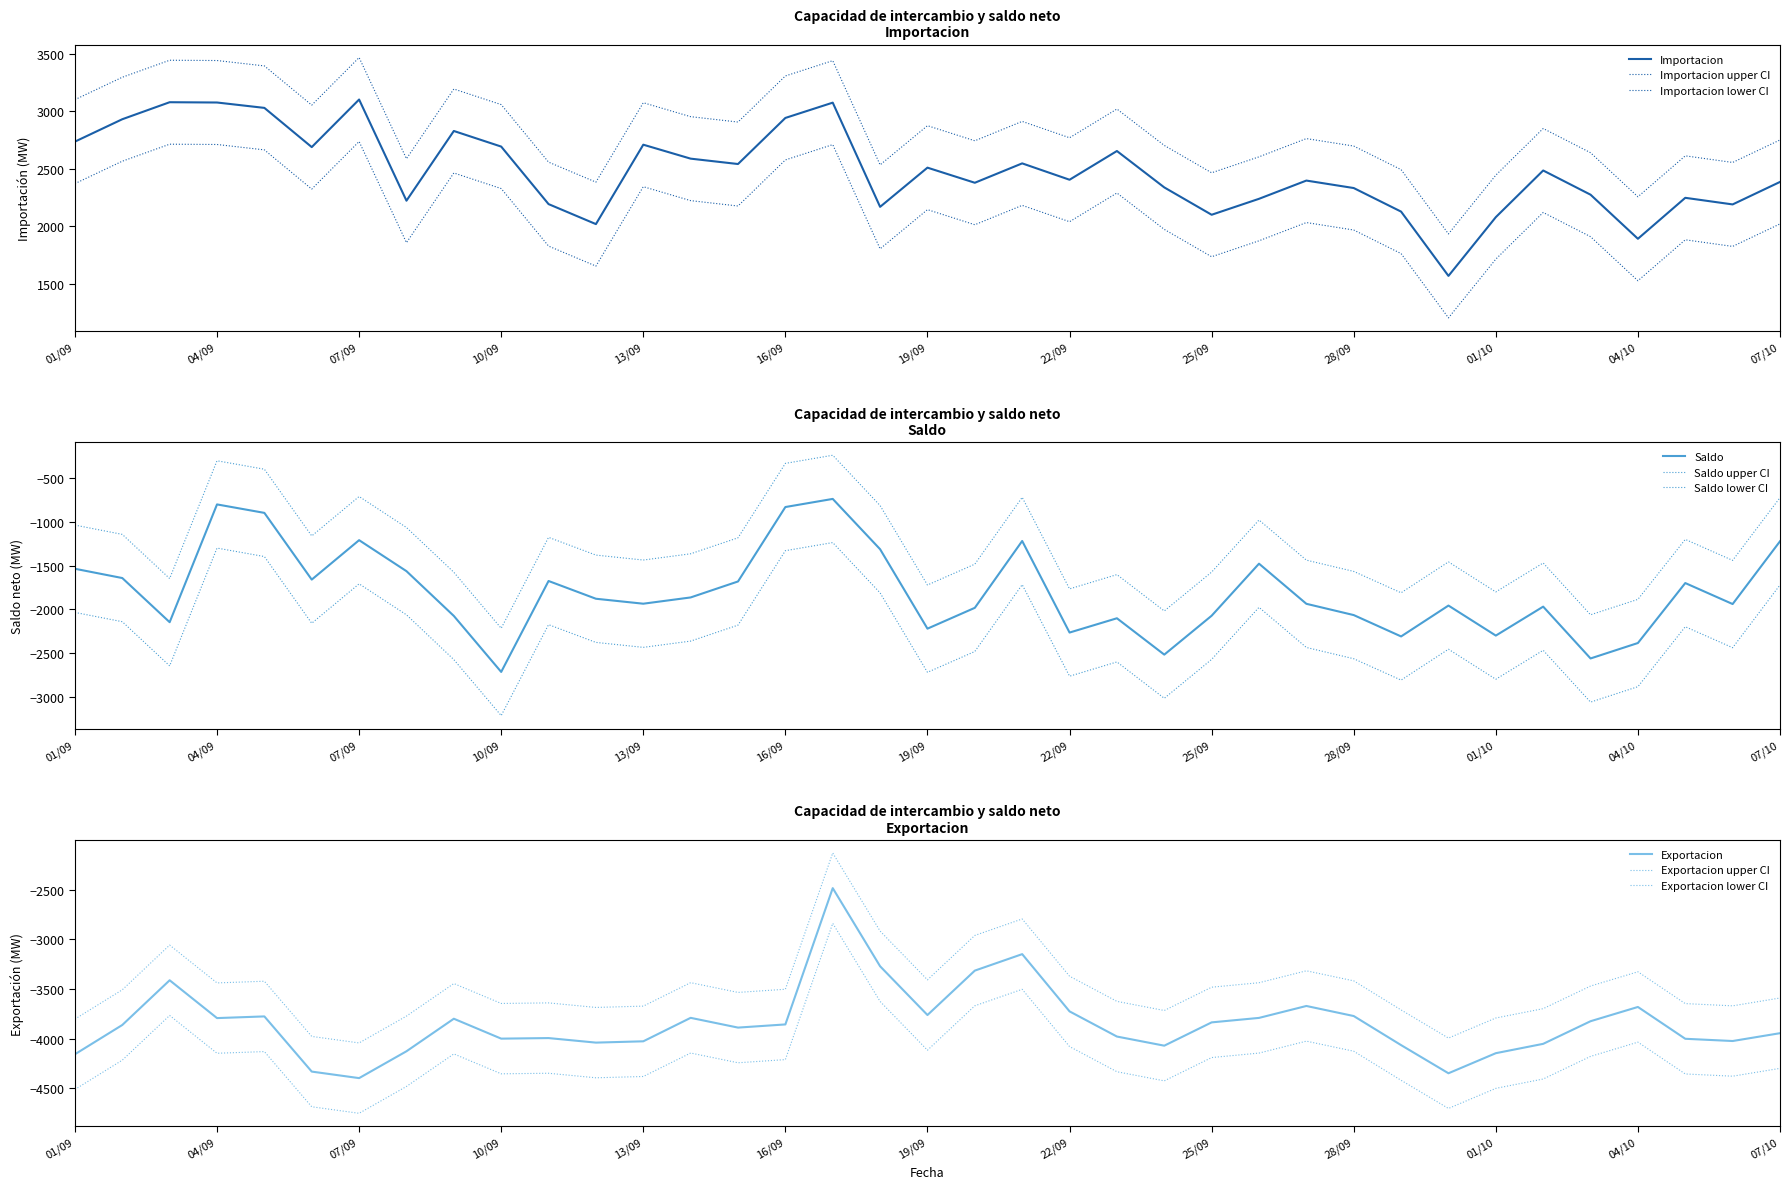

In Saldo, how many points are higher than both neighbors (excluding endpoints)?

10